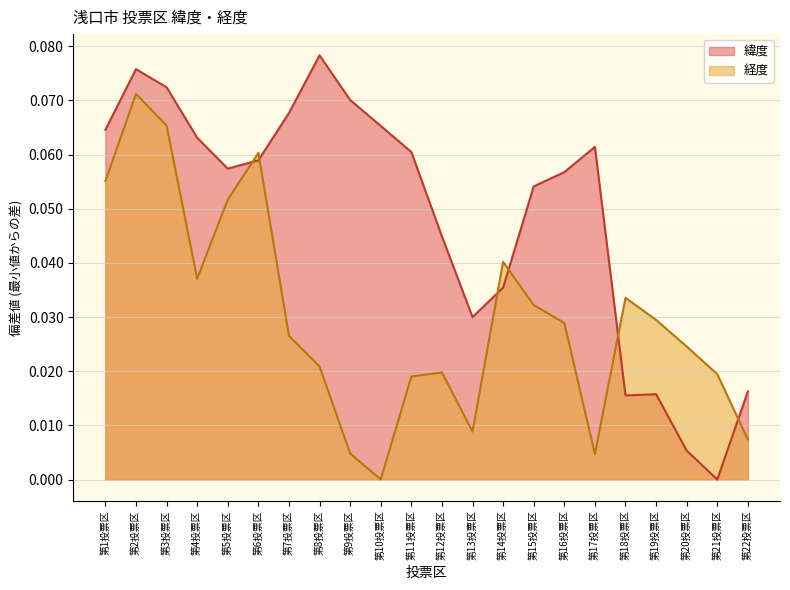

Where do 経度 and 緯度 first cross each other?

第5投票区 and 第6投票区